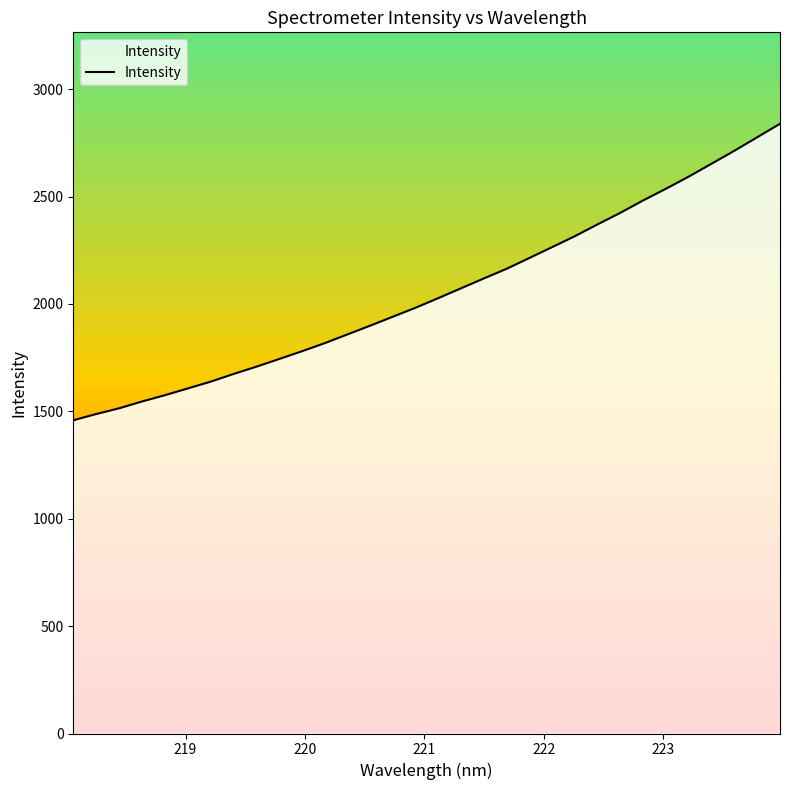

What is the greatest value displayed?

2838.5